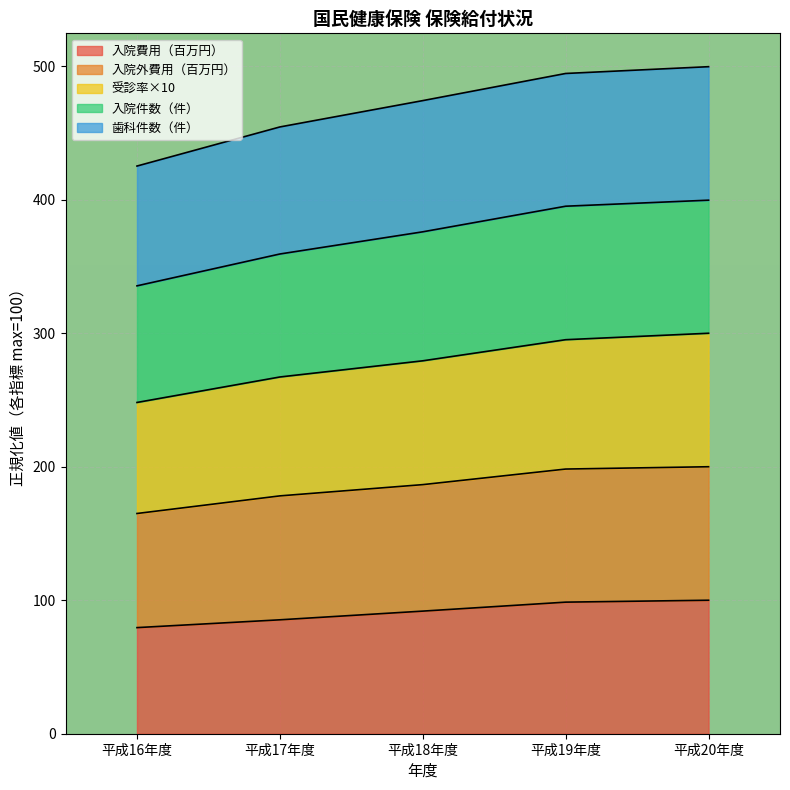

At which category is the sum across all series the highest?

平成20年度